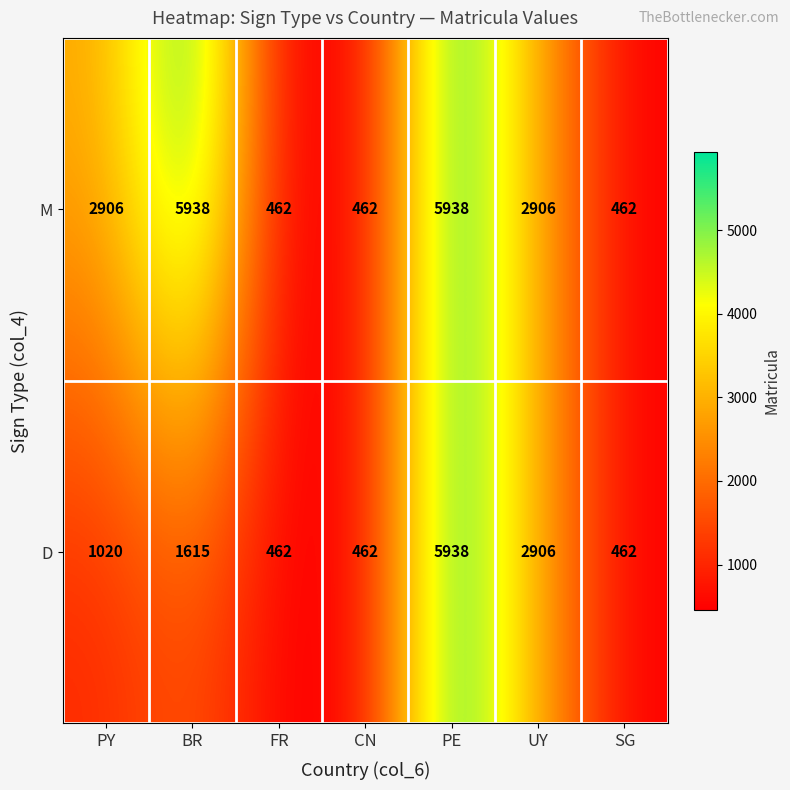

At PY, list the series in order from smallest to largest.

D, M